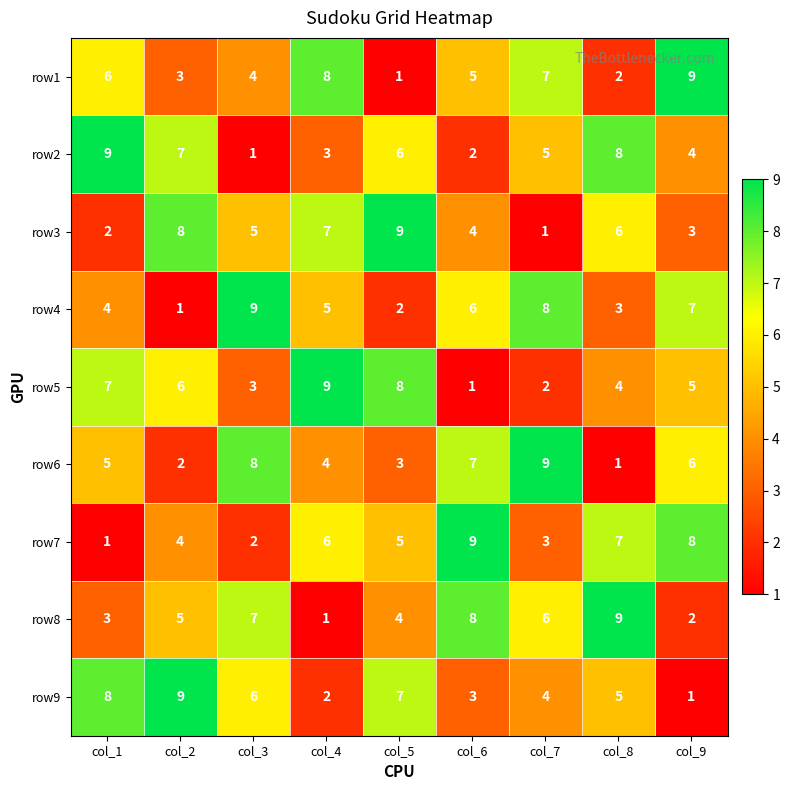

Is the value of row9 at col_5 greater than the value of row3 at col_9?

Yes